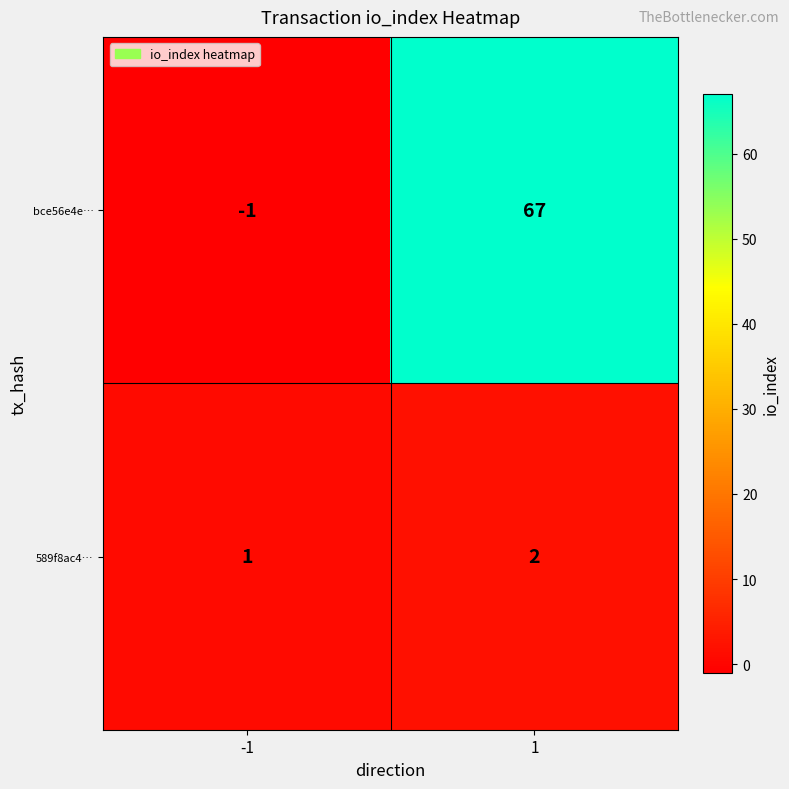

List the series in order of their peak value, lowest first.

589f8ac4…, bce56e4e…